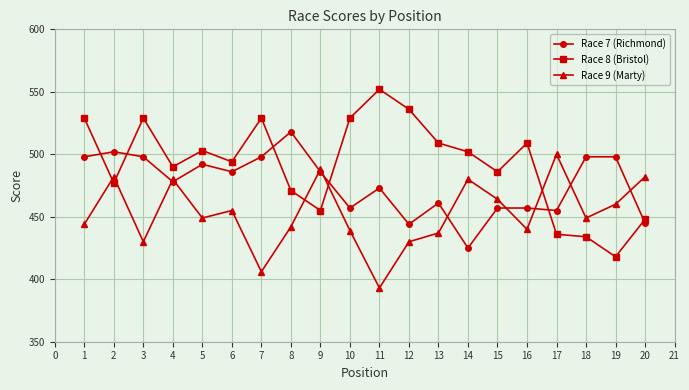

What is the value of the Race 9 (Marty) point at the 2nd from the left?

482